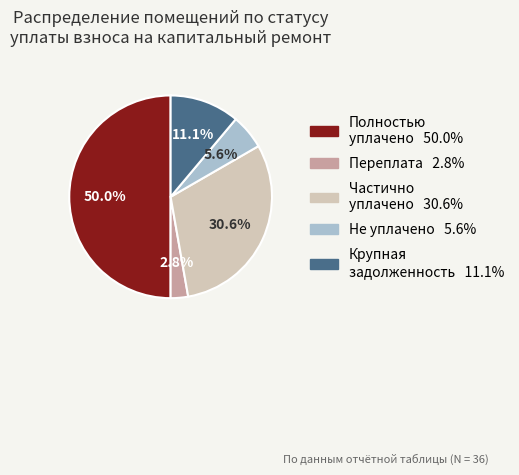

How many slices are in this pie chart?

5